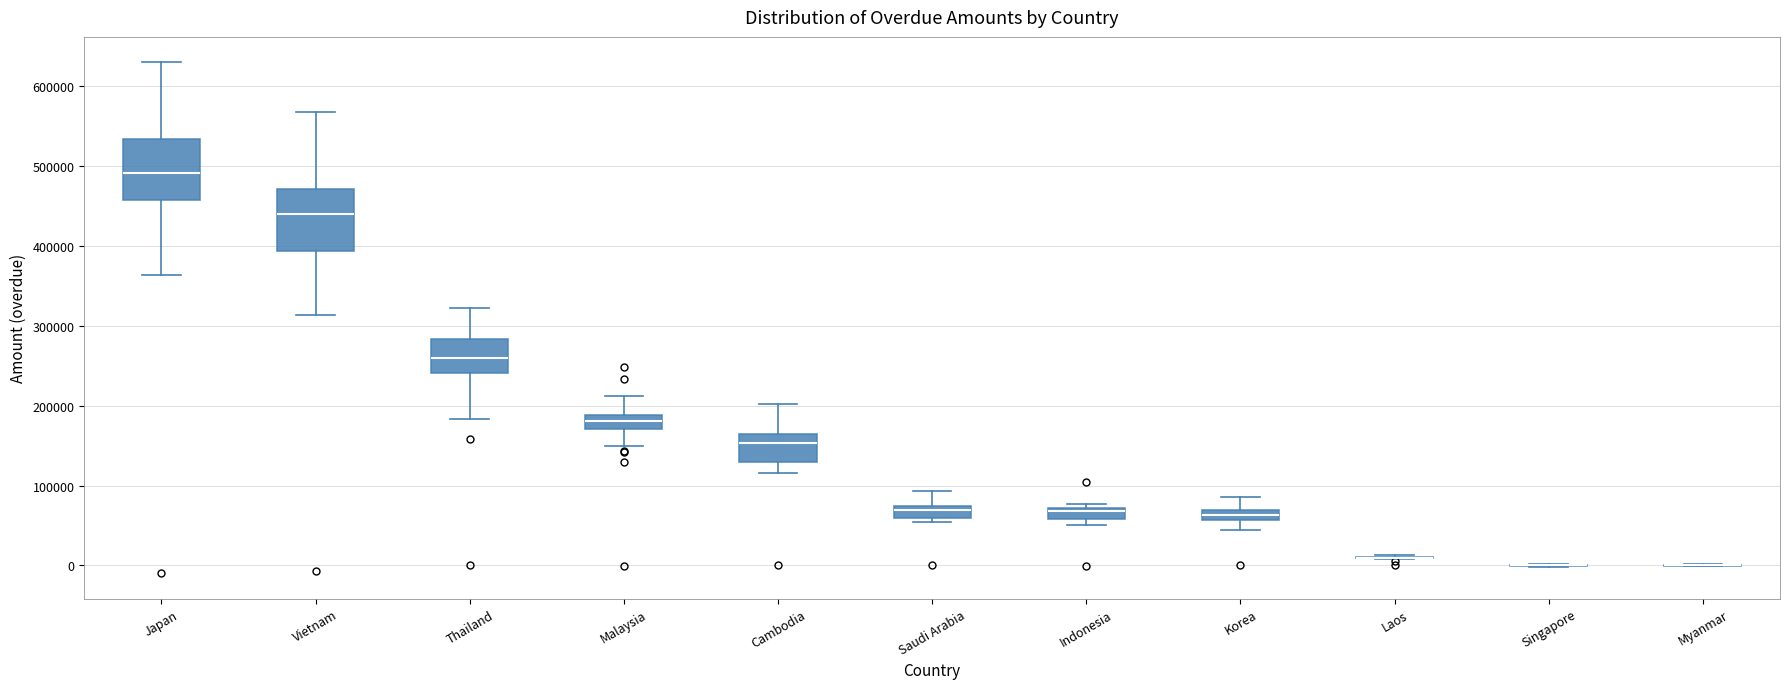

Where is the upper edge of the box for Saudi Arabia on the y-axis? The values are not printed on the chart, so give them approximately, as read against the axis.

70000